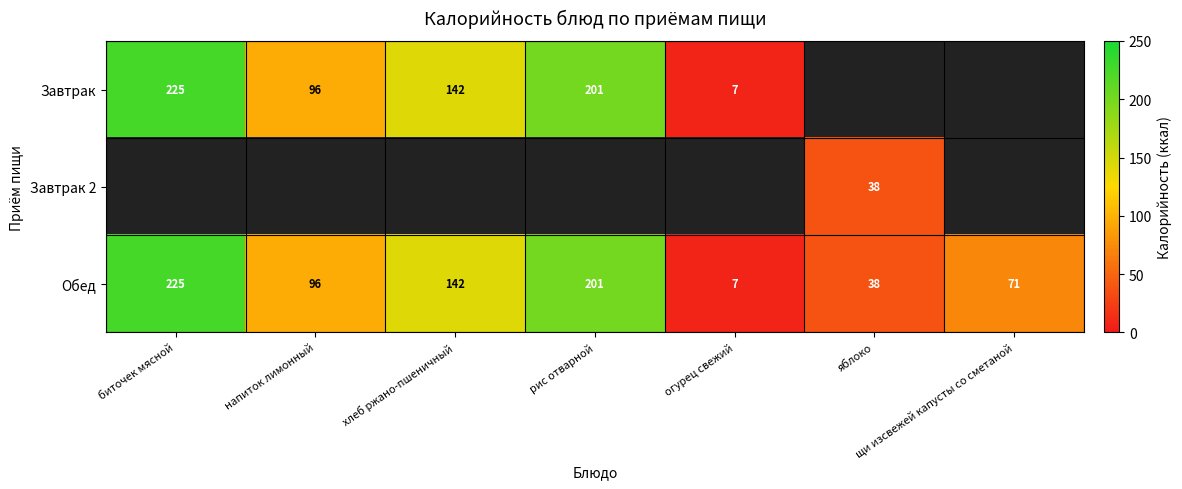

What is the lowest value of the Обед series?

7